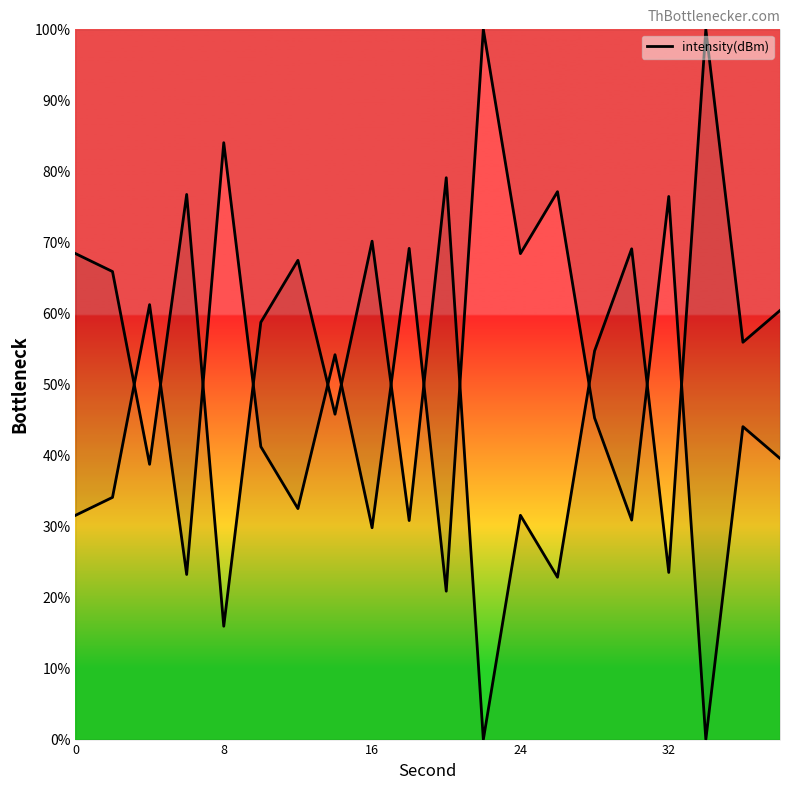

What is the difference between the maximum and minimum values?

100.0